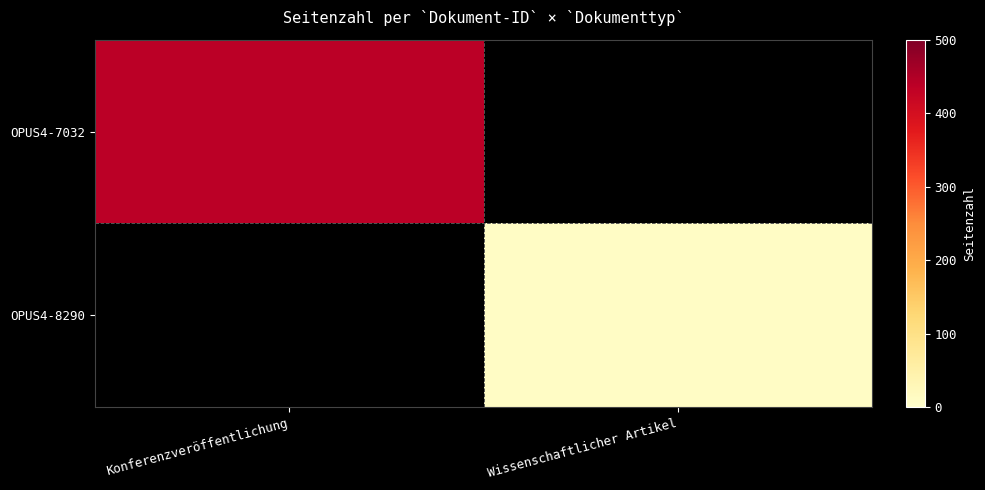

Which has a higher value, Wissenschaftlicher Artikel or Konferenzveröffentlichung?

Konferenzveröffentlichung